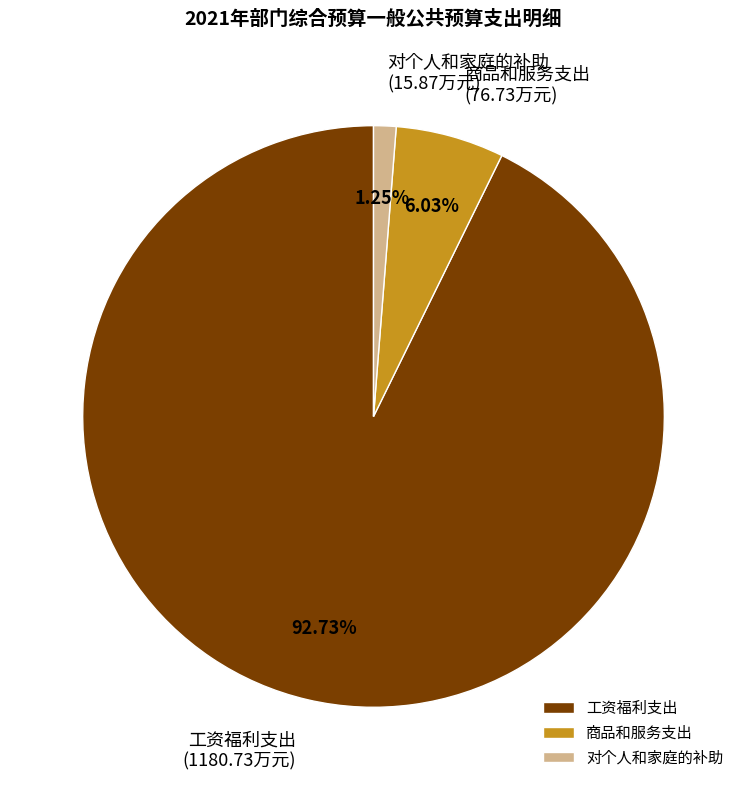

Is the sum of 商品和服务支出 and 对个人和家庭的补助 greater than half?

No